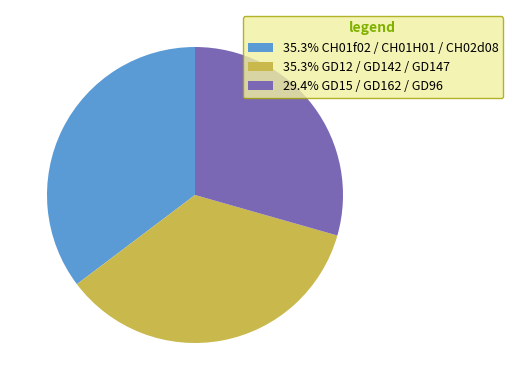

Is 35.3% GD12 / GD142 / GD147 the majority of the pie?

No